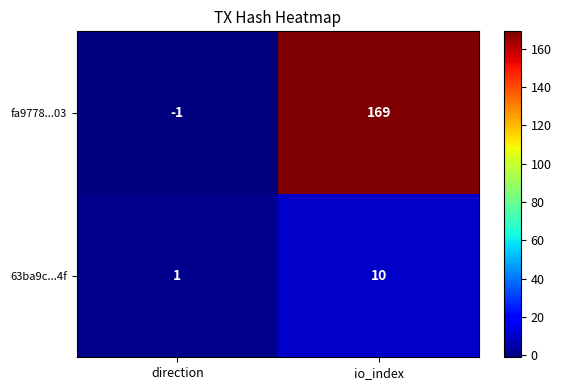

Reading right to left, extract all data points from this chart.

fa9778...03: 169	-1
63ba9c...4f: 10	1